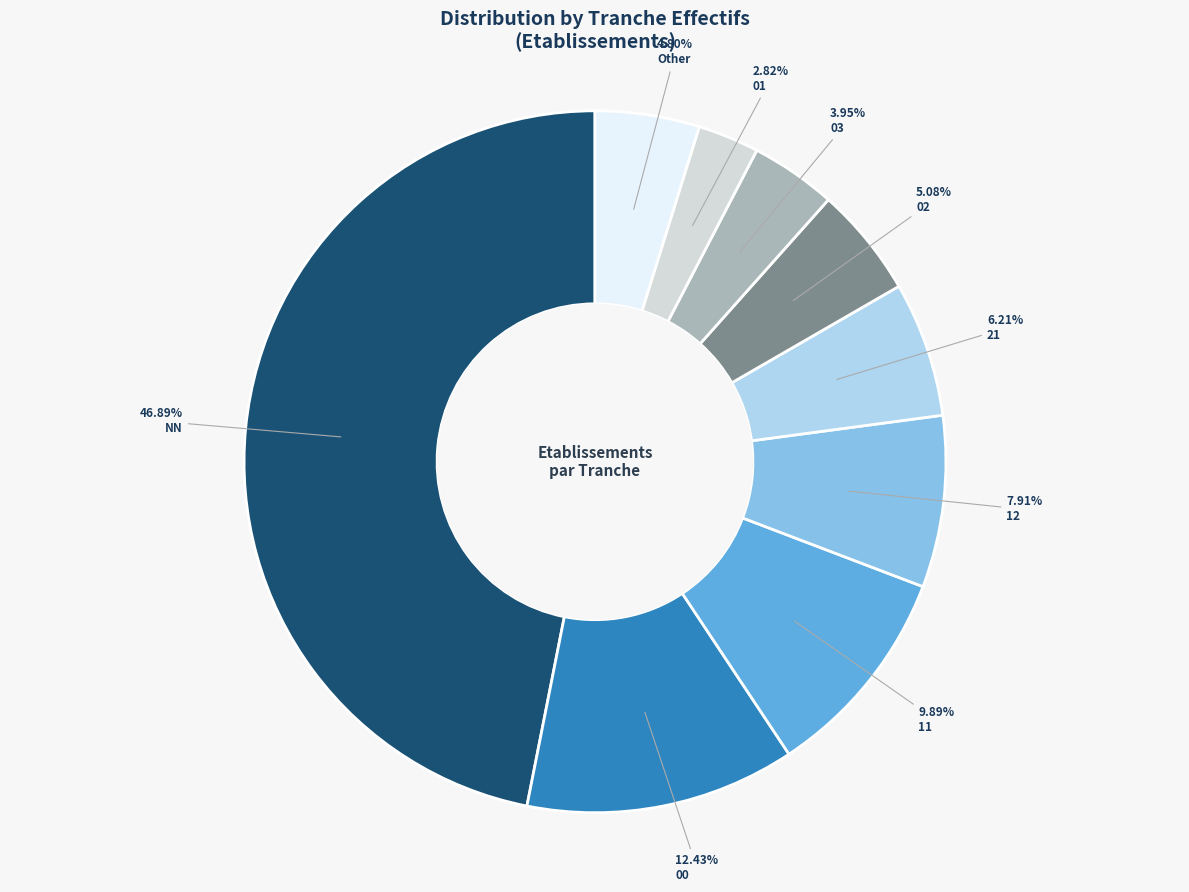

Is there a majority slice in this chart?

No